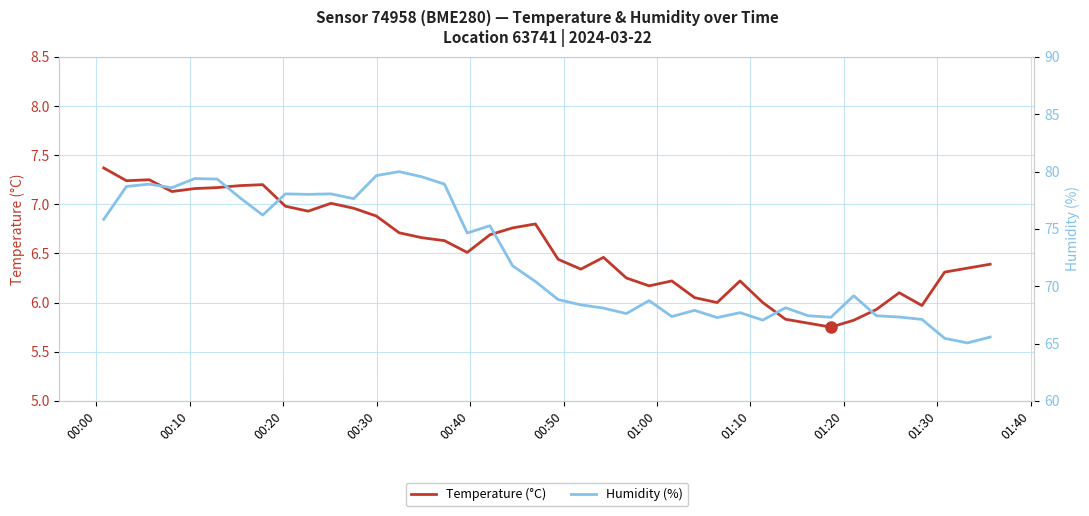

True or false: Humidity (%) and Temperature (°C) cross at least once.

False